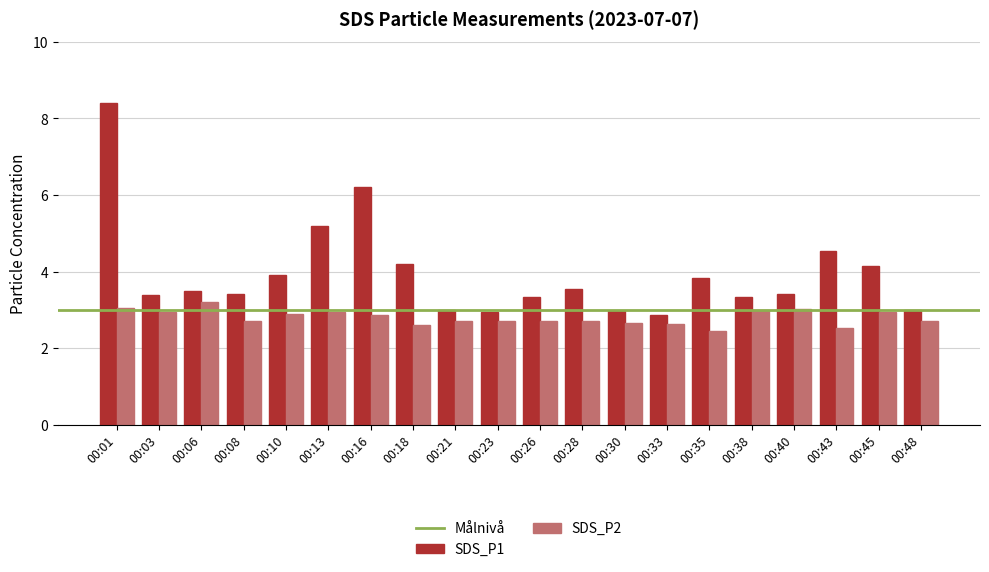

True or false: SDS_P2 has a value of 3.0 at 00:38.

True